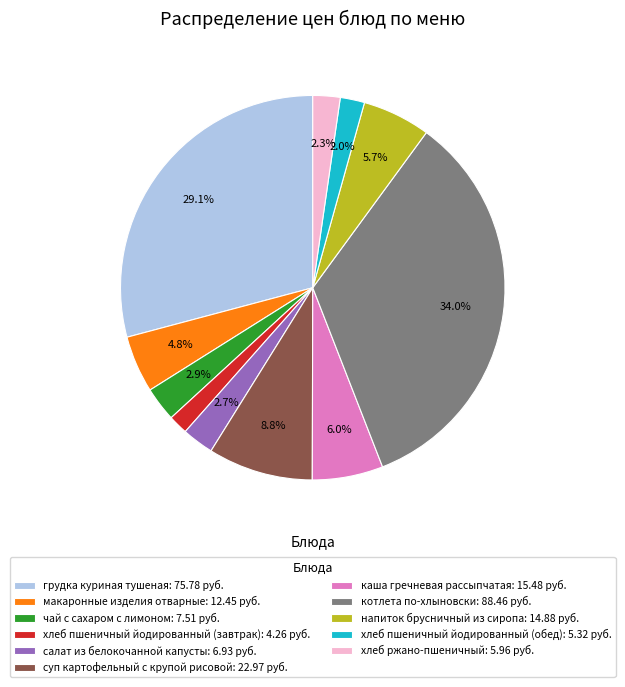

To the nearest percent, what percentage of the pie is напиток брусничный из сиропа?

6%